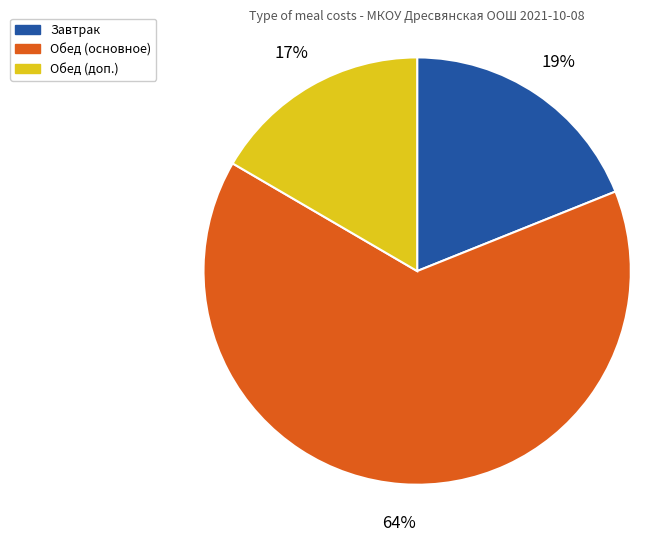

The Завтрак slice represents 25% of the pie. True or false?

False